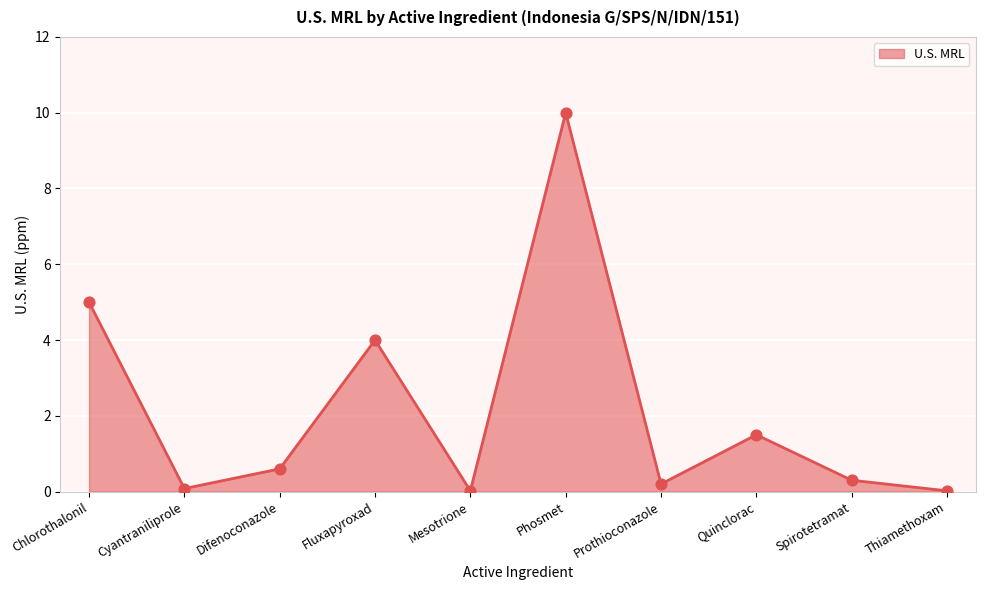

What is the change in value from Cyantraniliprole to Quinclorac?

+1.4